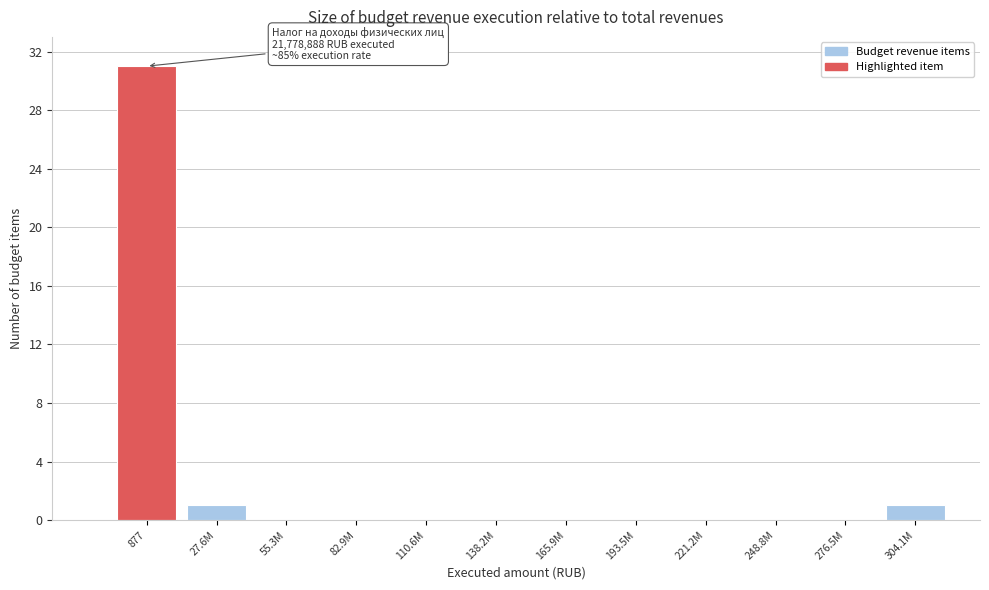

Reading right to left, transcribe all the data shown in this chart.

304.1M=1	276.5M=0	248.8M=0	221.2M=0	193.5M=0	165.9M=0	138.2M=0	110.6M=0	82.9M=0	55.3M=0	27.6M=1	877=31